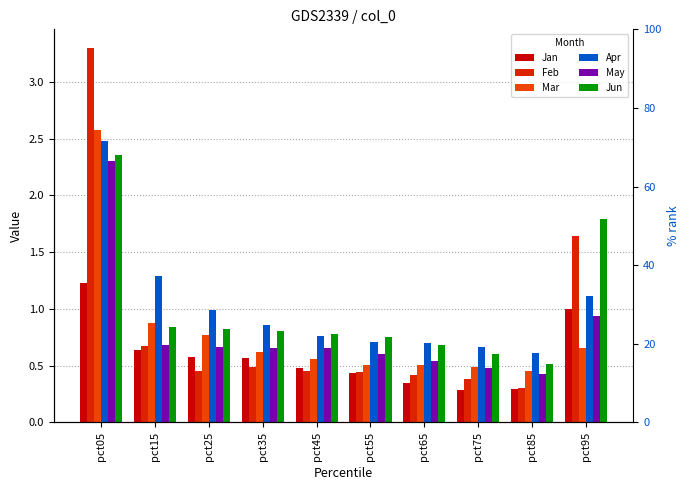

What are all the series names shown in the legend?

Jan, Feb, Mar, Apr, May, Jun